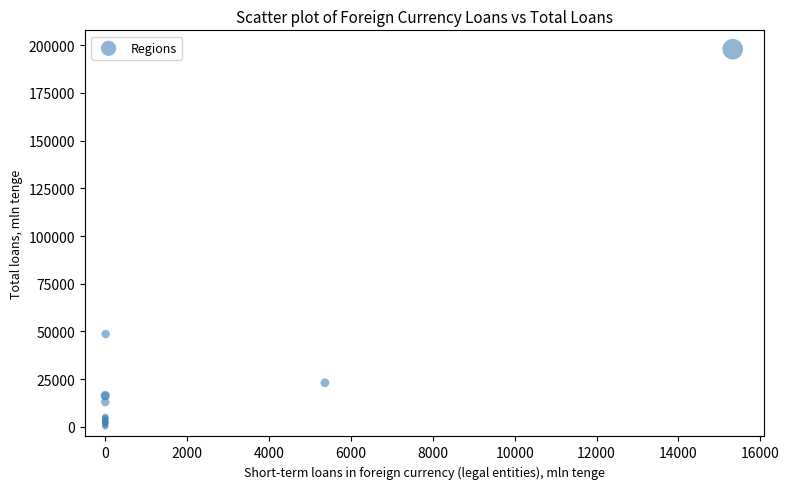

What Y value in the scatter plot is closest to 99067?

48668.2